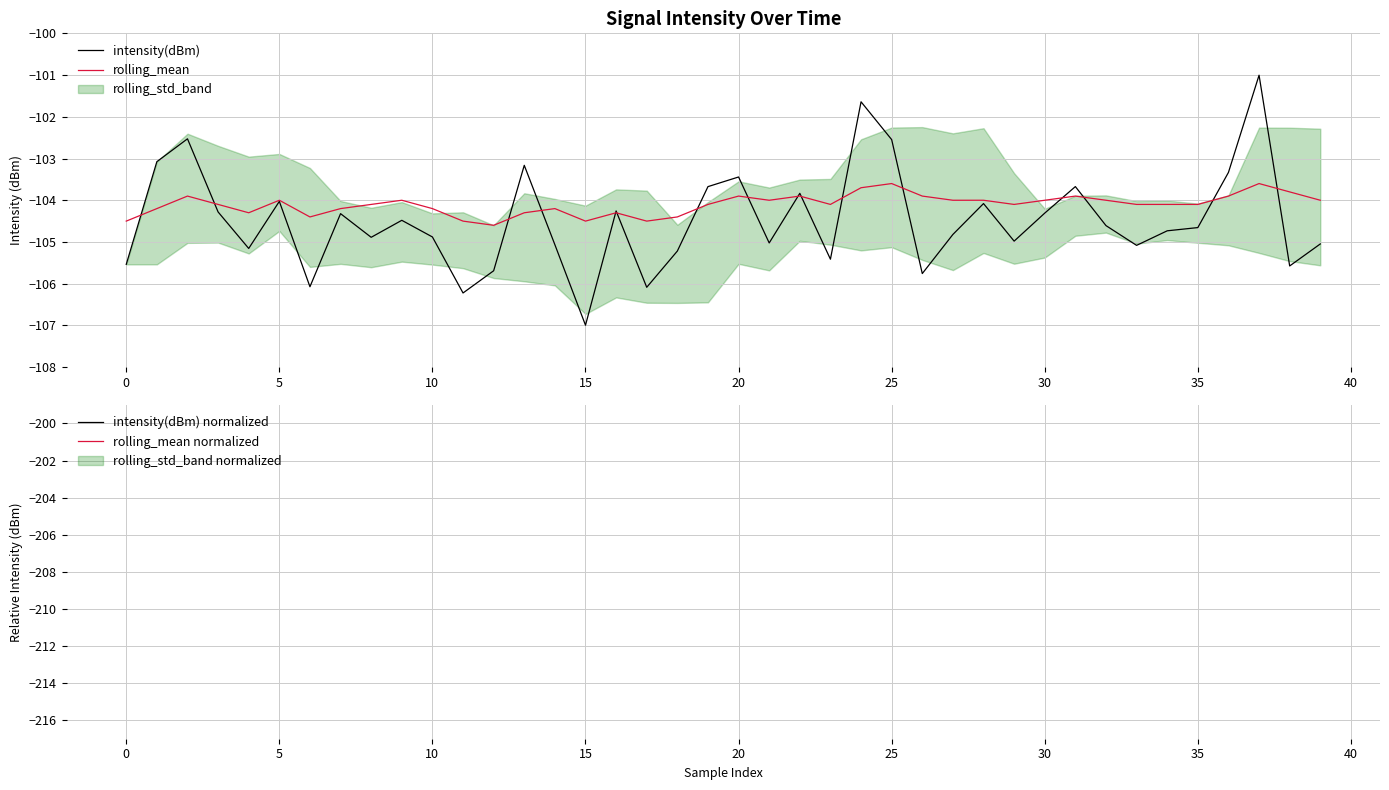

What is the minimum value for rolling_mean?

-104.6